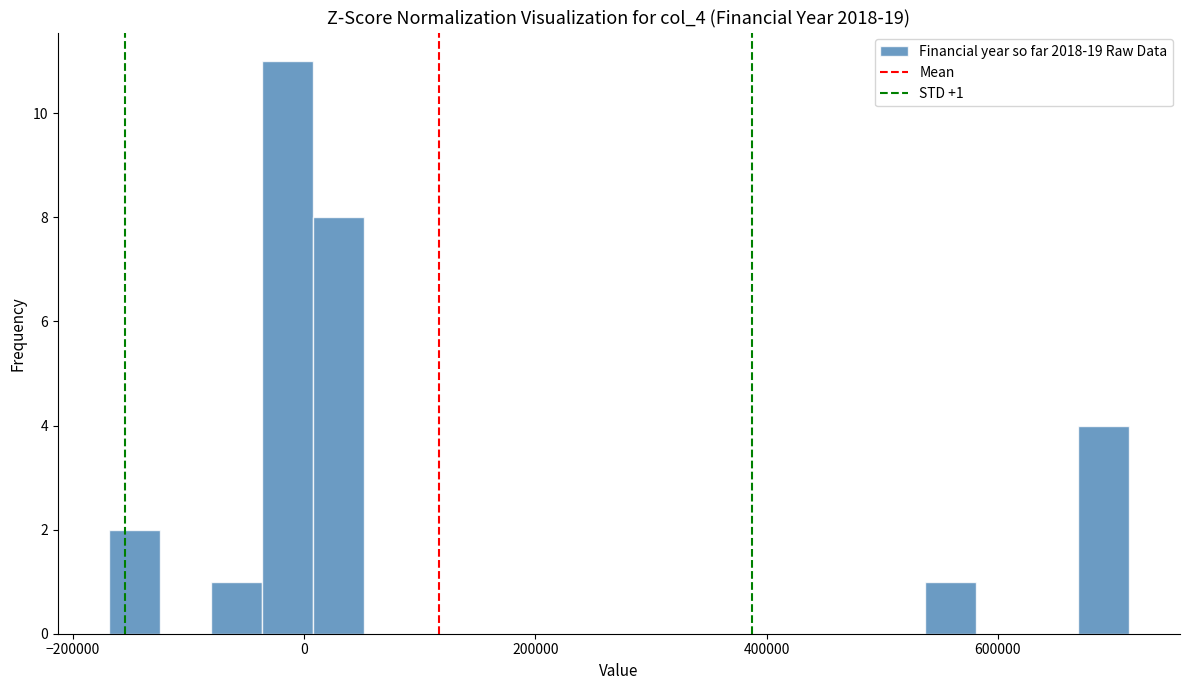

Around what value on the x-axis is the tallest bar? Give the approximate position of its centre, as read against the axis.

-20000